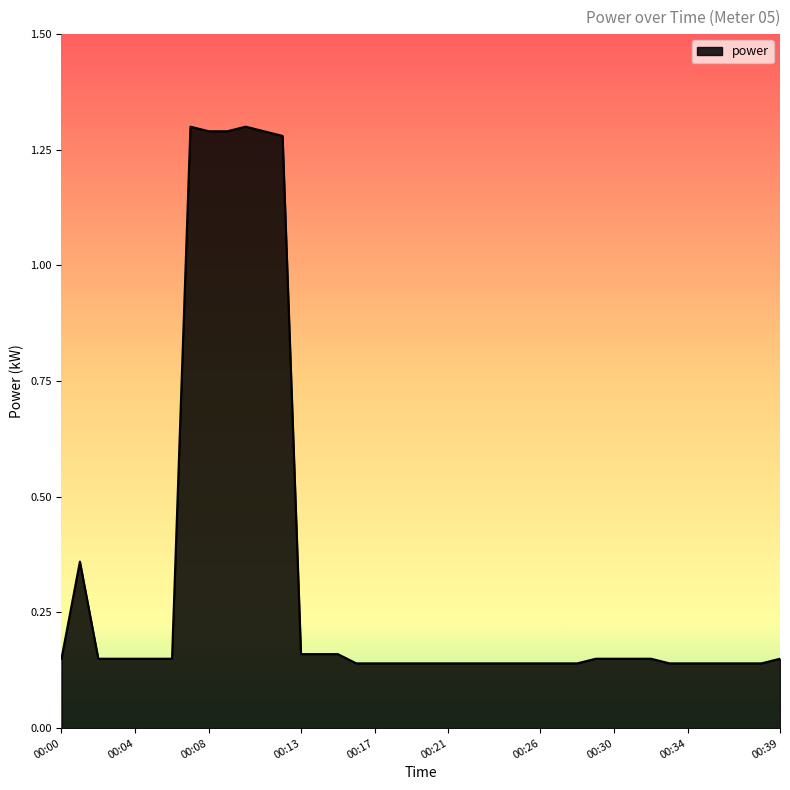

What is the difference between the maximum and minimum values?

1.2